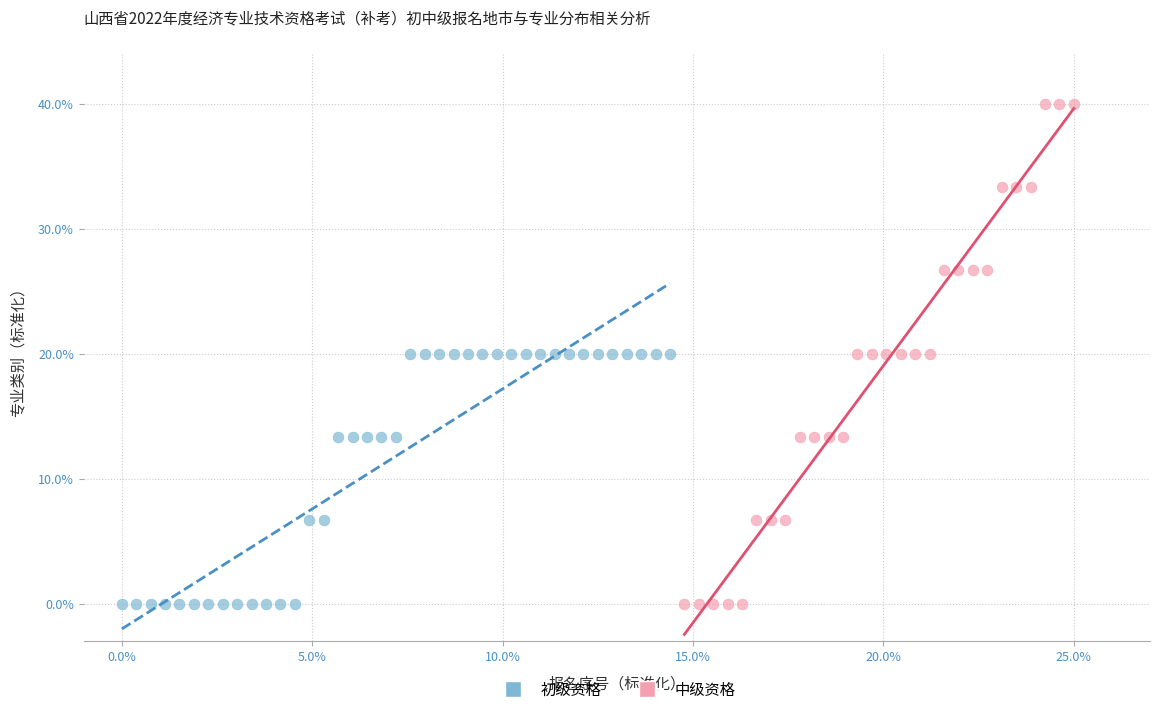

Which series reaches the maximum Y coordinate?

中级资格